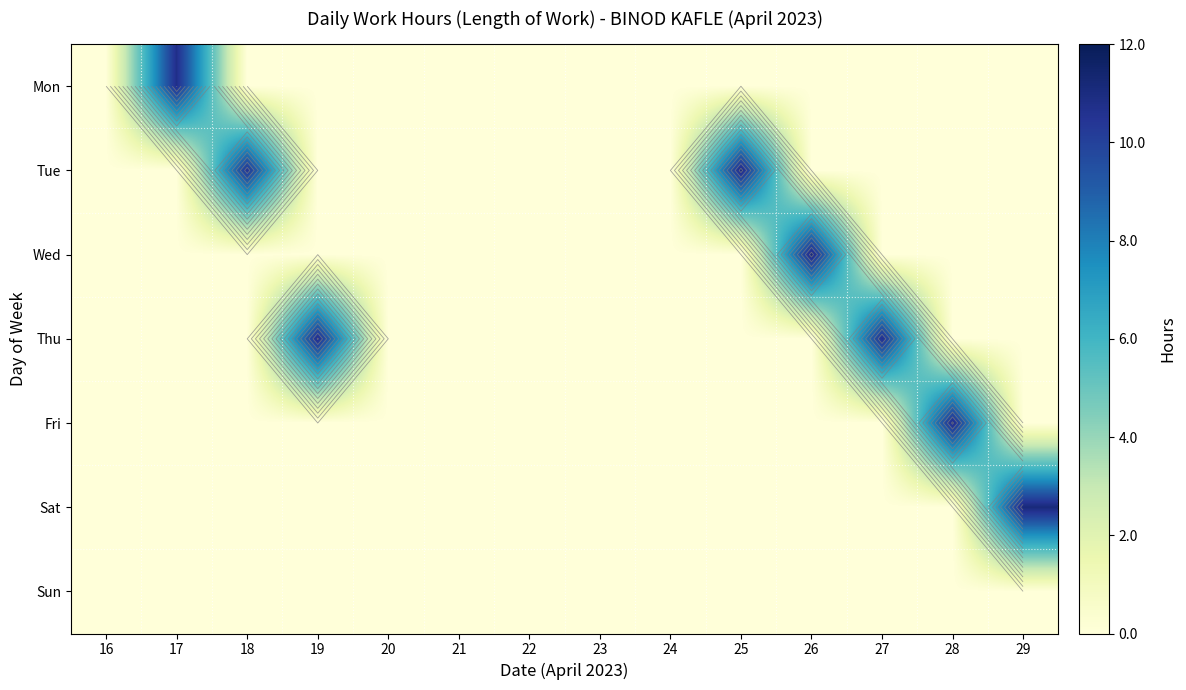

Which series has the largest total across all categories?

Thu